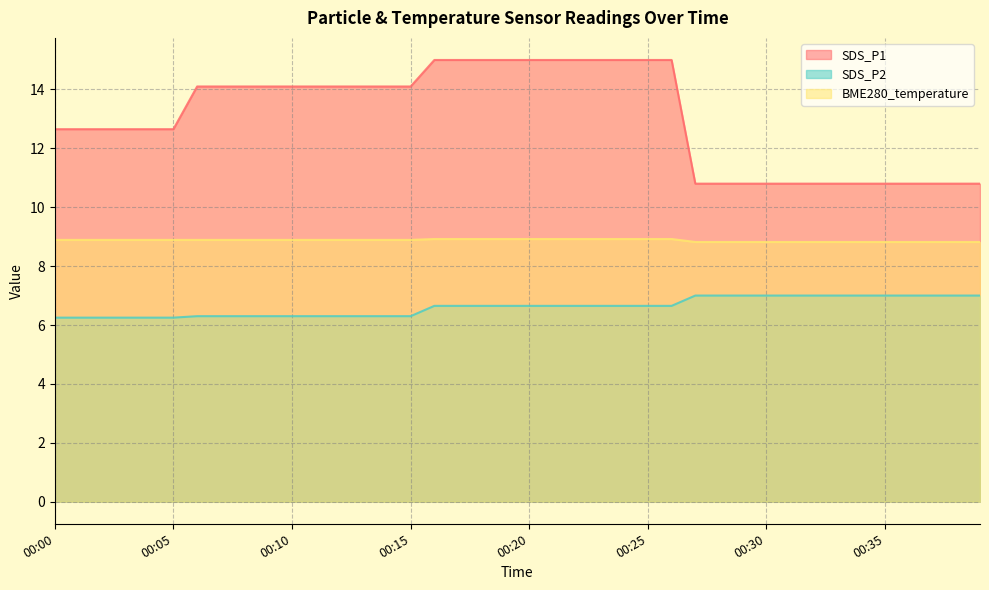

The value of BME280_temperature at 00:14 is 8.9. True or false?

True